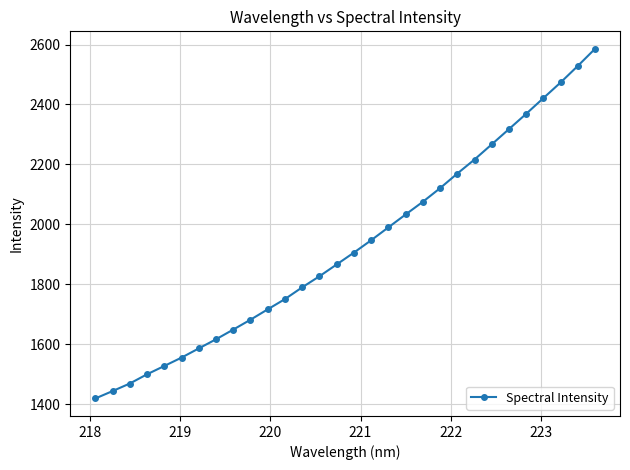

What is the difference between the maximum and minimum values?

1167.1